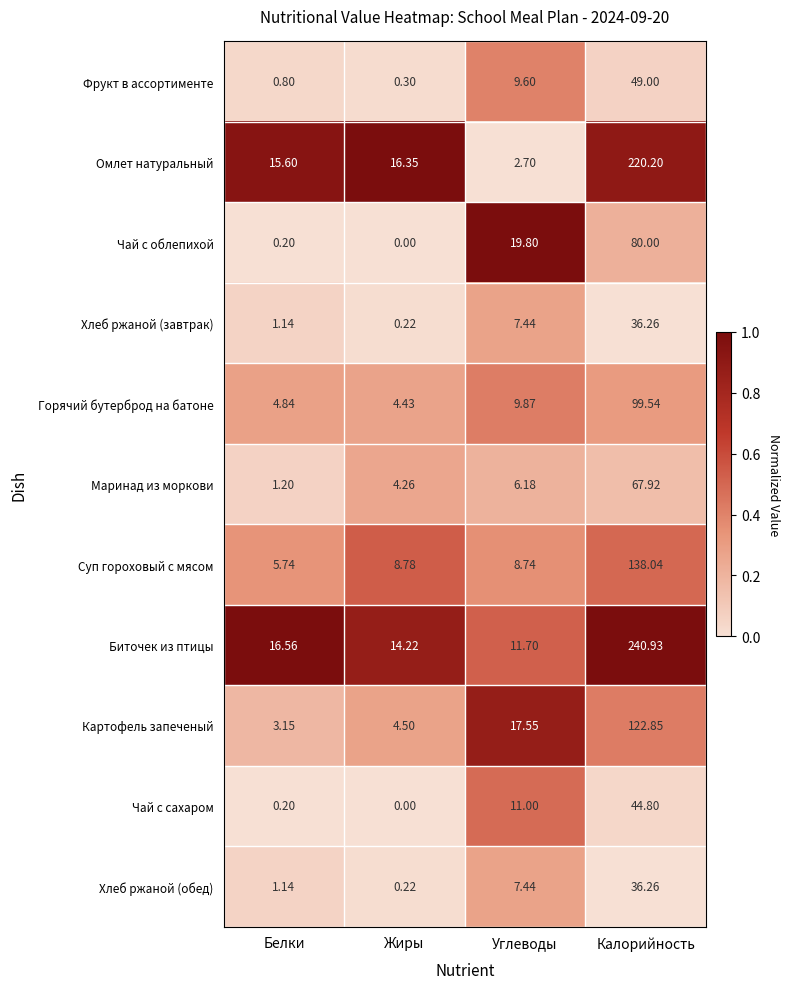

Where is Биточек из птицы nearest to the value 126?

Белки